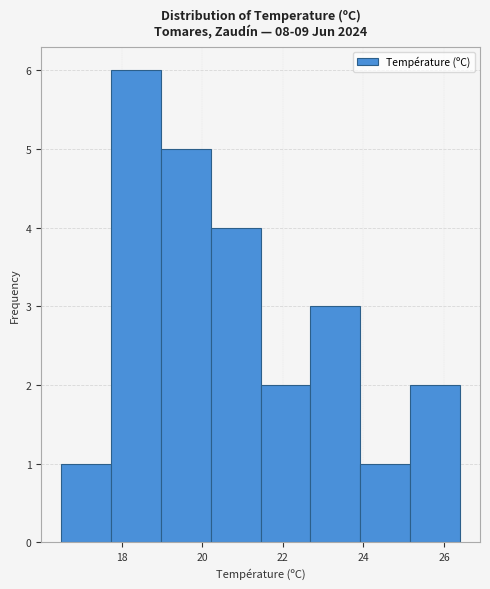

How tall is the bar that spans 20.2 to 21.4 on the x-axis? Neither the bar edges nor the heights are printed on the chart, so give them approximately, as read against the axes.

4